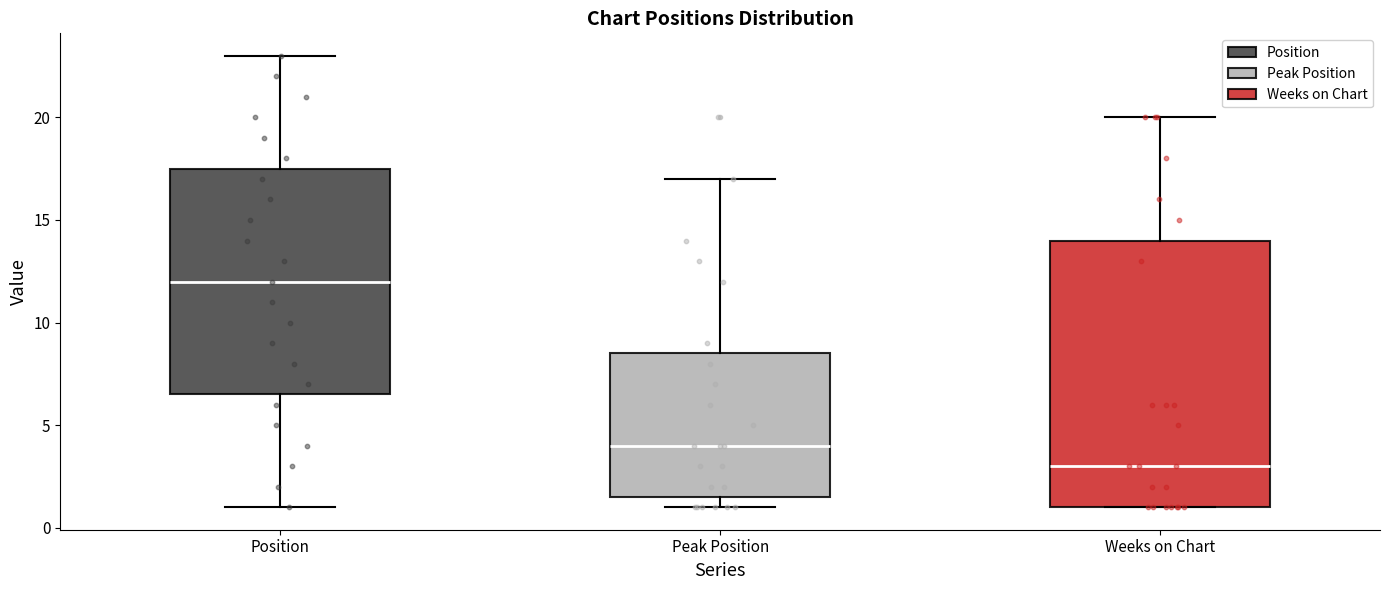

Where does the upper whisker of the box for Position end on the y-axis? The values are not printed on the chart, so give them approximately, as read against the axis.

23.0